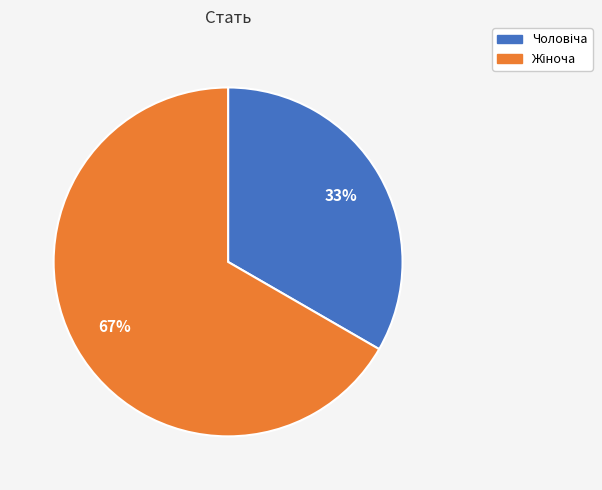

To the nearest percent, what is the average slice percentage?

50%